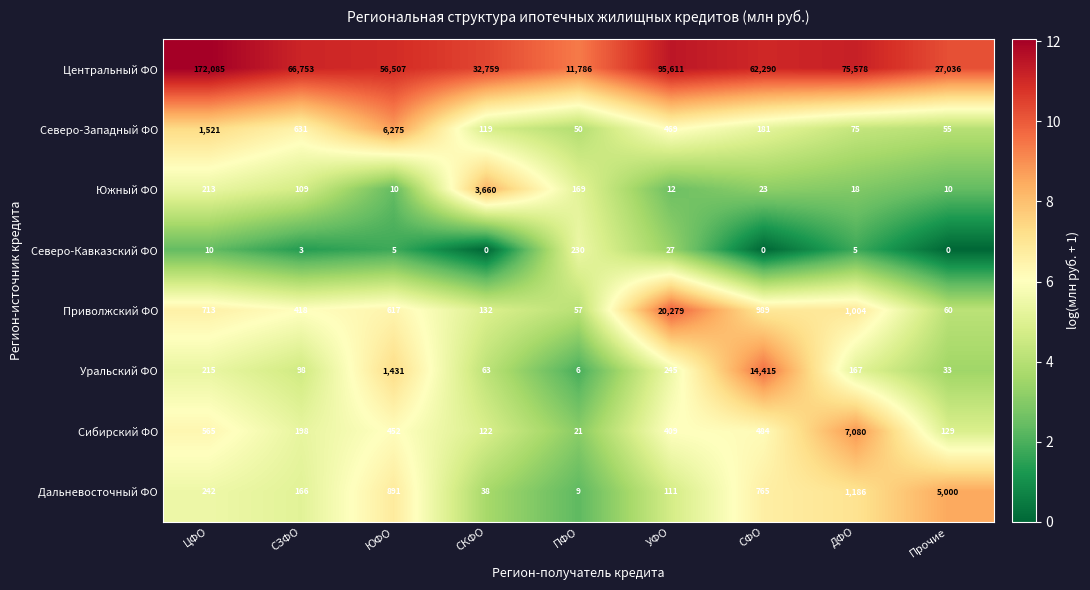

Between СКФО and ПФО, which series saw the biggest shift?

Центральный ФО